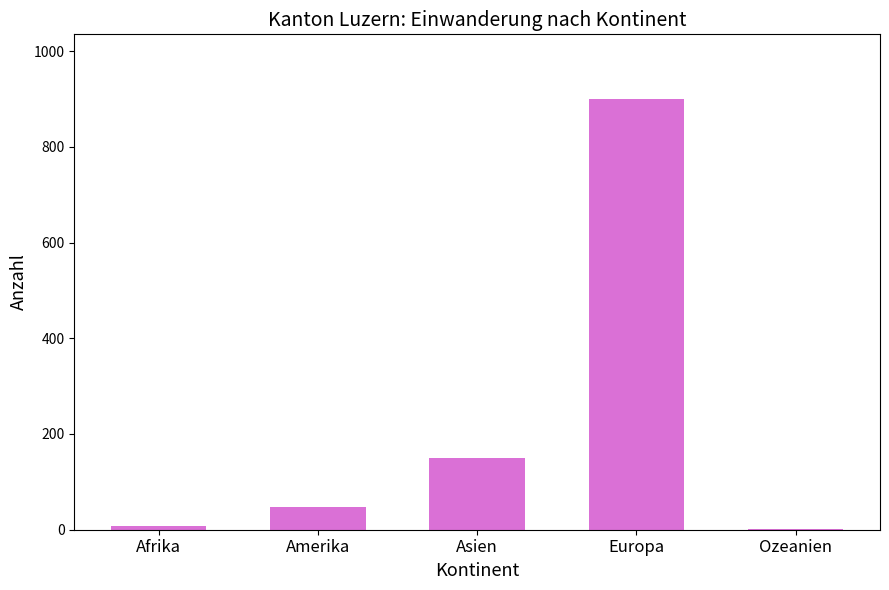

How many categories are shown in the chart?

5